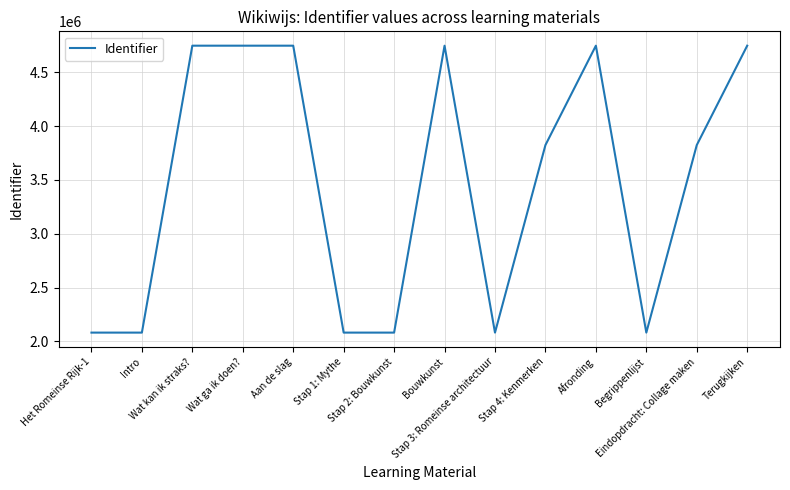

What position from the left is Het Romeinse Rijk-1?

1